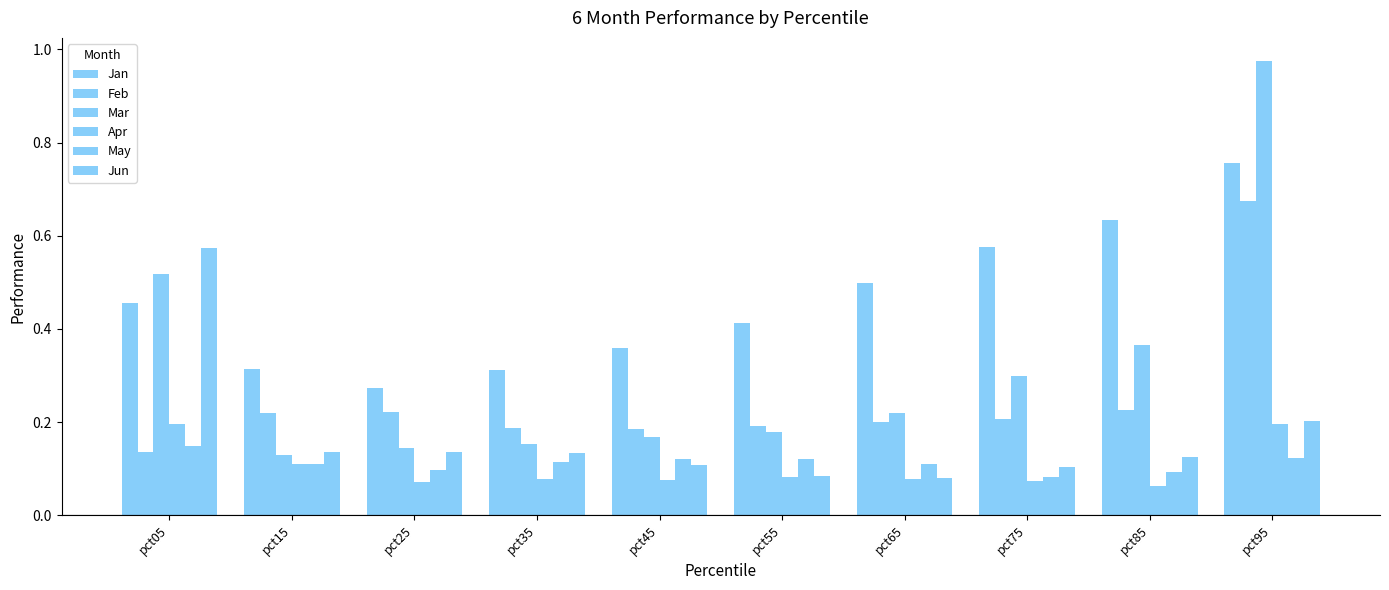

How many data points does each series have?

10